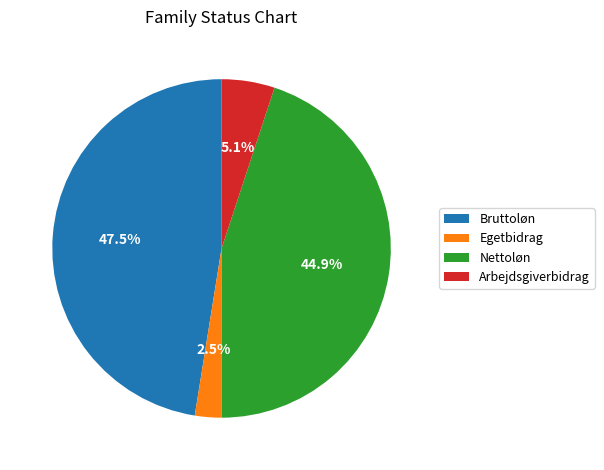

Between Bruttoløn and Egetbidrag, which is larger?

Bruttoløn